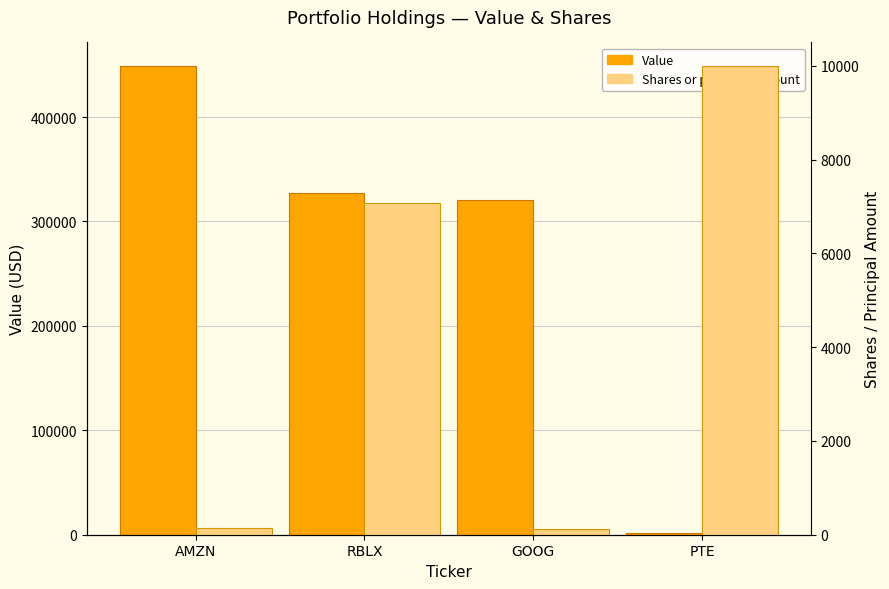

At which category is the sum across all series the highest?

AMZN